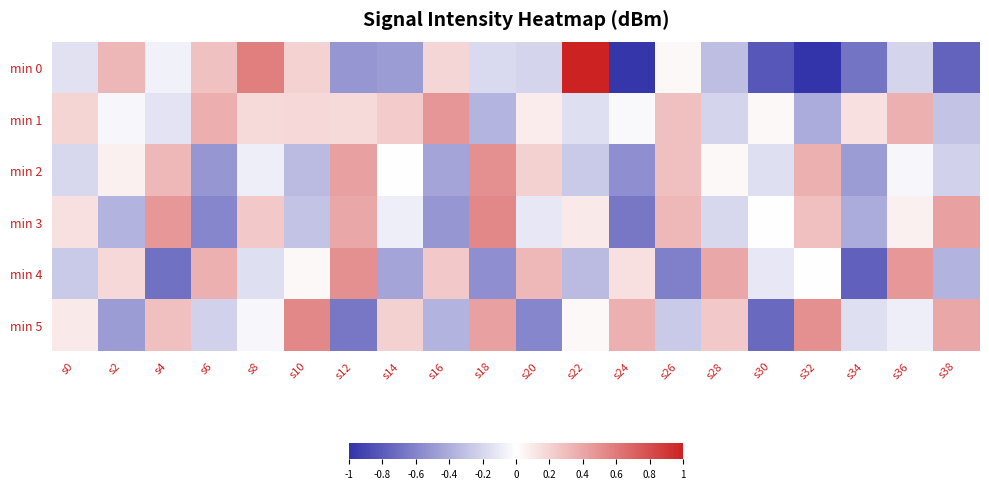

What is the total value across all series at s24?

-1.7